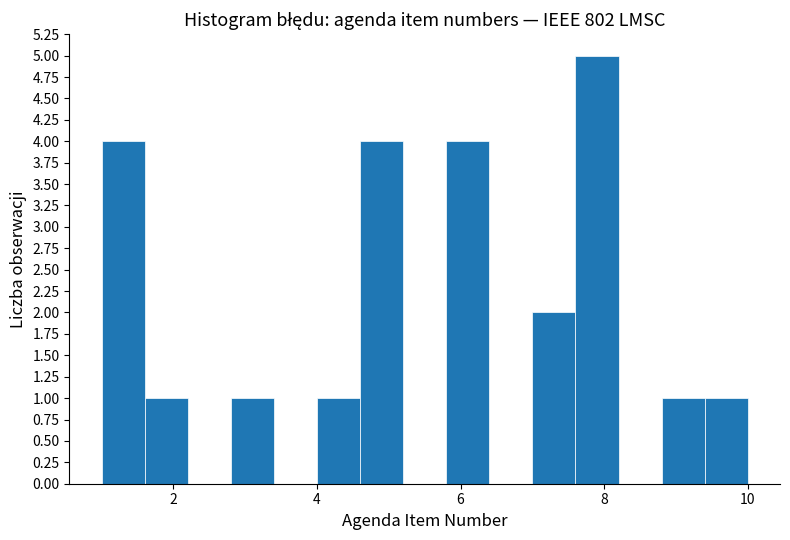

Around what value on the x-axis is the tallest bar? Give the approximate position of its centre, as read against the axis.

8.0